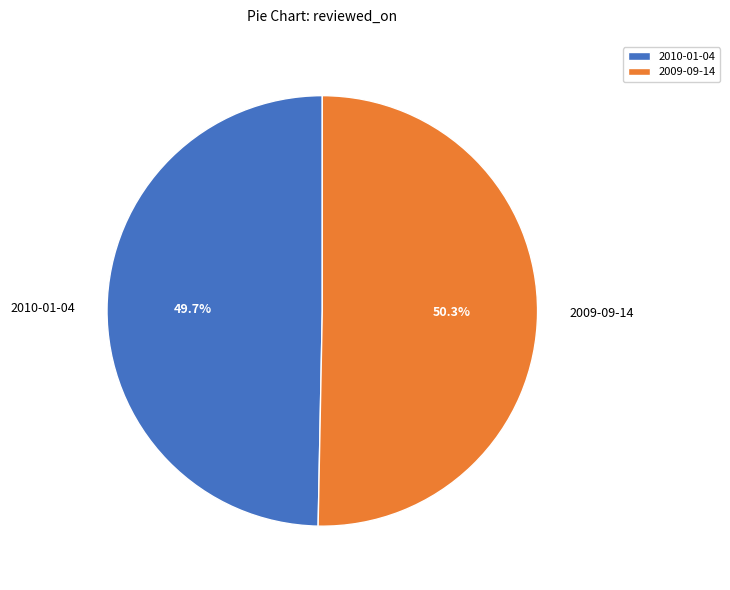

Count the number of slices in the pie.

2